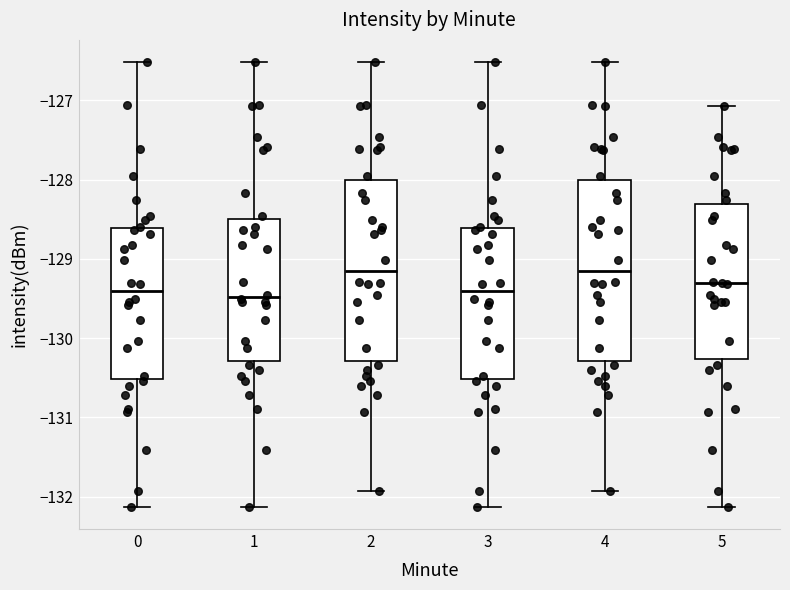

Reading left to right, transcribe this box plot: for each box, give where its median line is, the range the box spans, and where its two whiskers end, as read against the y-axis. The values are not printed on the chart, so give them approximately, as read against the axis.

0: median -129.4, box -130.5 to -128.6, whiskers -132.1 to -126.5
1: median -129.5, box -130.3 to -128.5, whiskers -132.1 to -126.5
2: median -129.2, box -130.3 to -128.0, whiskers -131.9 to -126.5
3: median -129.4, box -130.5 to -128.6, whiskers -132.1 to -126.5
4: median -129.2, box -130.3 to -128.0, whiskers -131.9 to -126.5
5: median -129.3, box -130.3 to -128.3, whiskers -132.1 to -127.1